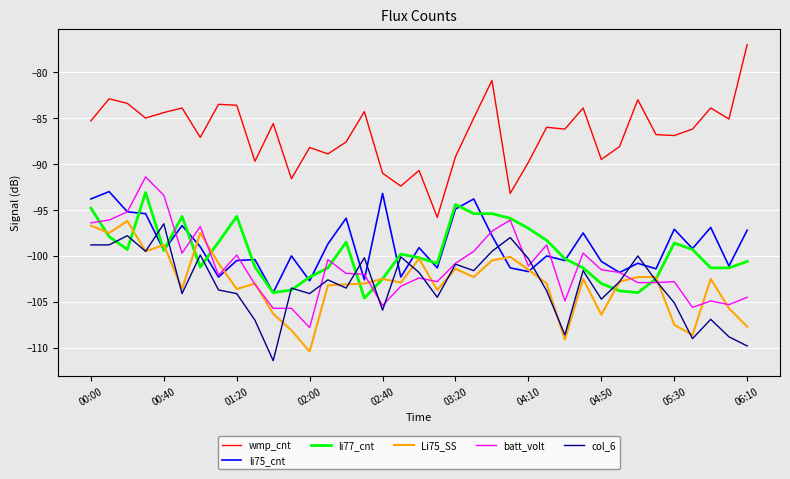

What is the minimum value for li75_cnt?

-104.0